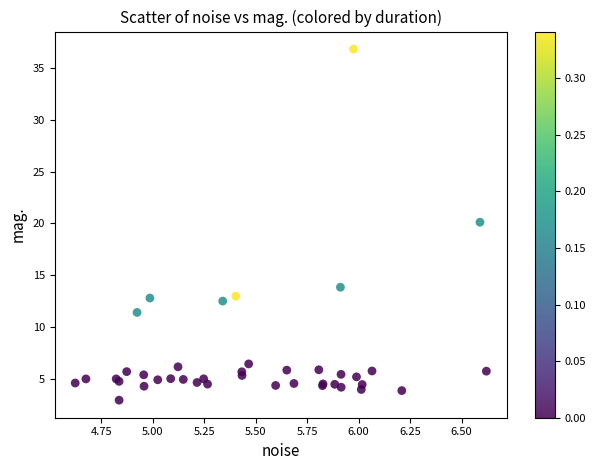

What Y value in the scatter plot is closest to 19?

20.1